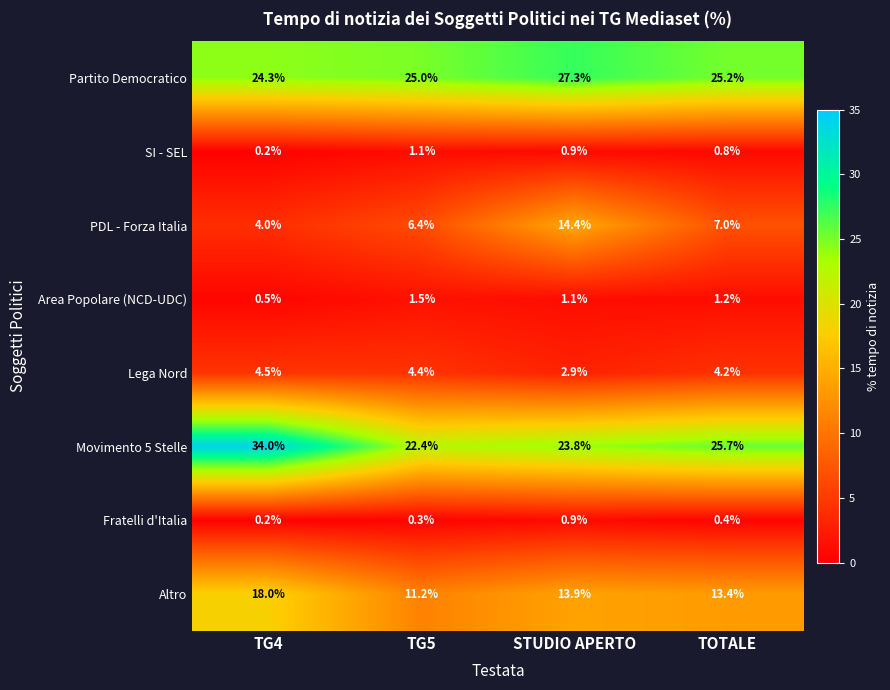

At which category does the chart reach its peak across all series?

TG4